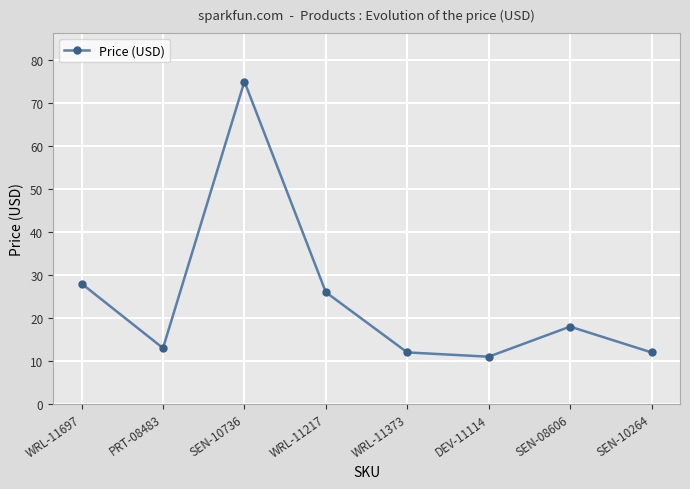

Count the number of values greater than 17.

4